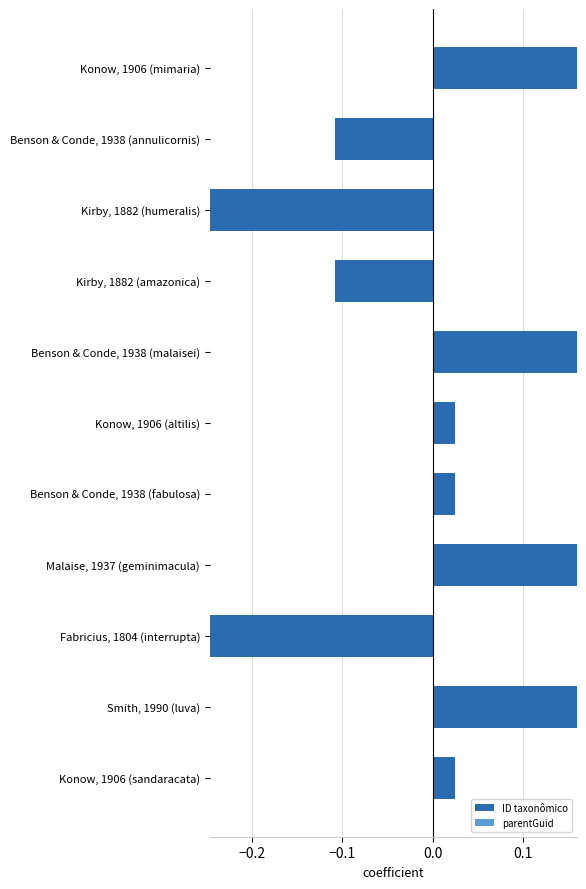

Is it true that the value at Malaise, 1937 (geminimacula) is 0.0?

False